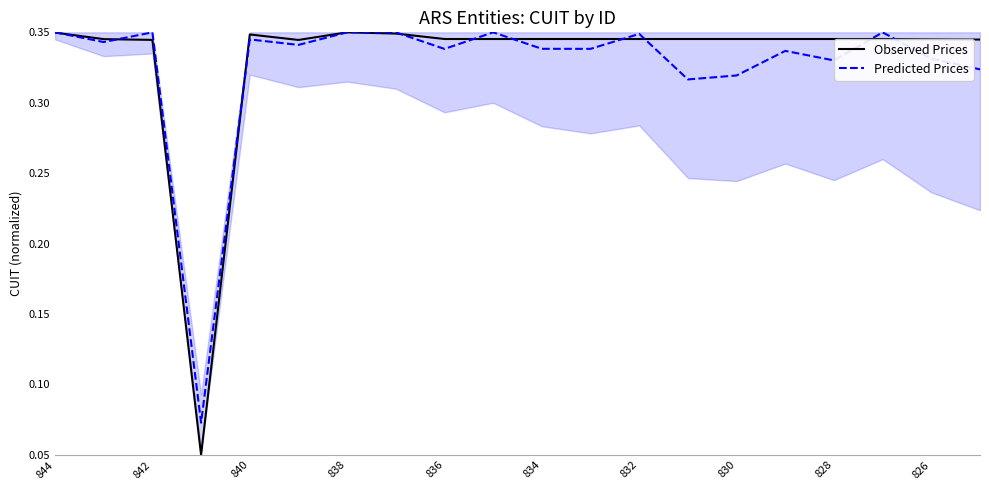

Count the number of data series in this chart.

2